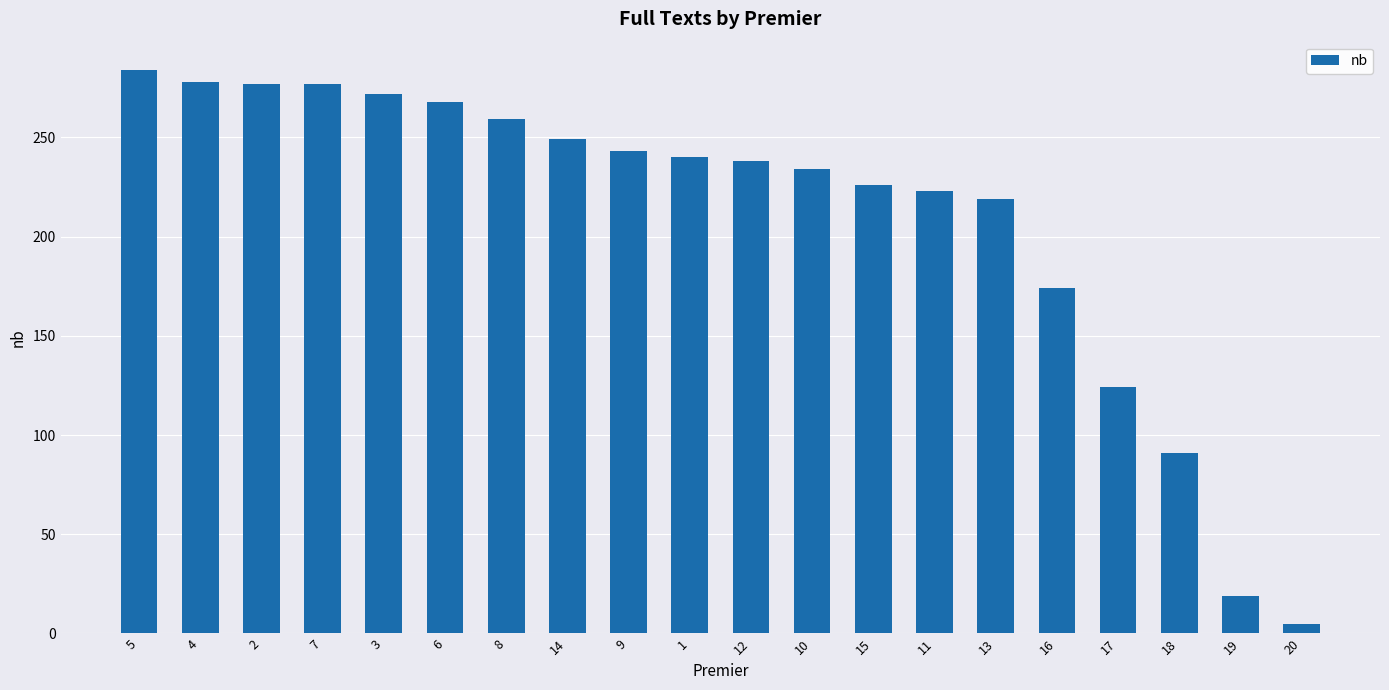

True or false: the data shows 223 at 11.

True